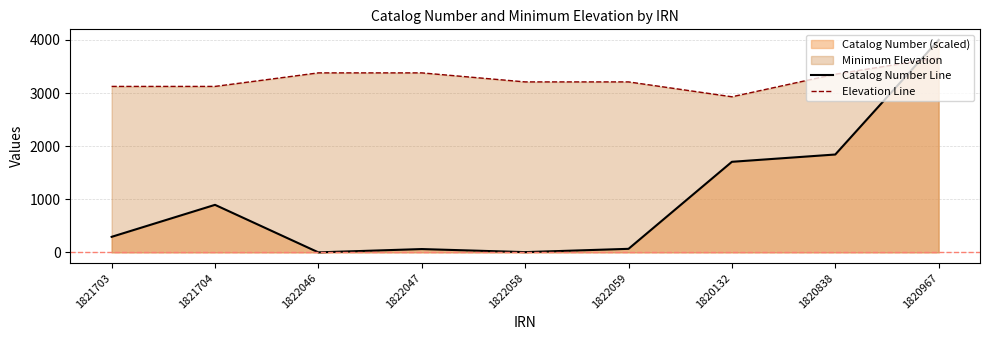

True or false: Catalog Number Line has a value of 29.8 at 1822047.

False